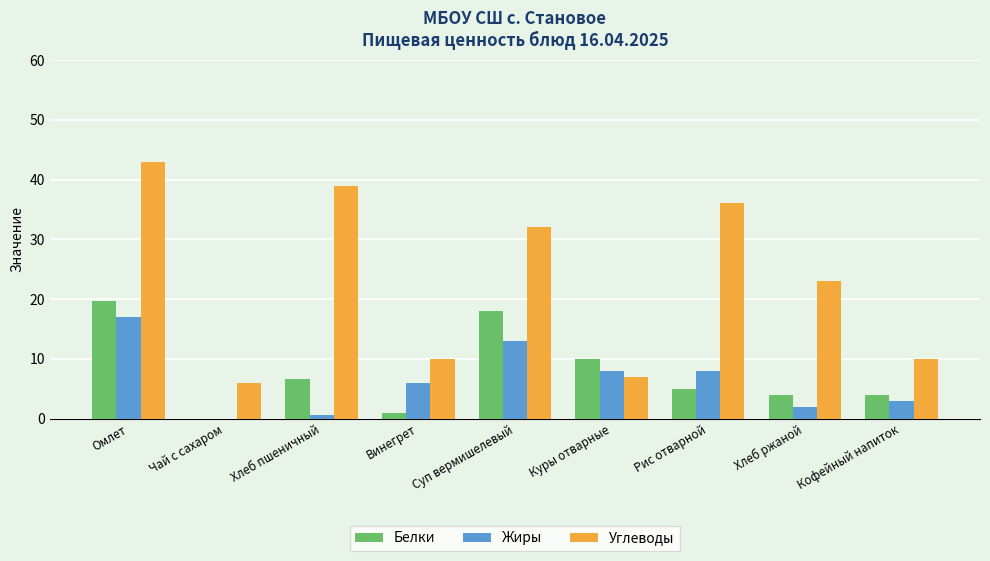

What is the difference between the Углеводы values at Куры отварные and Винегрет?

3.0